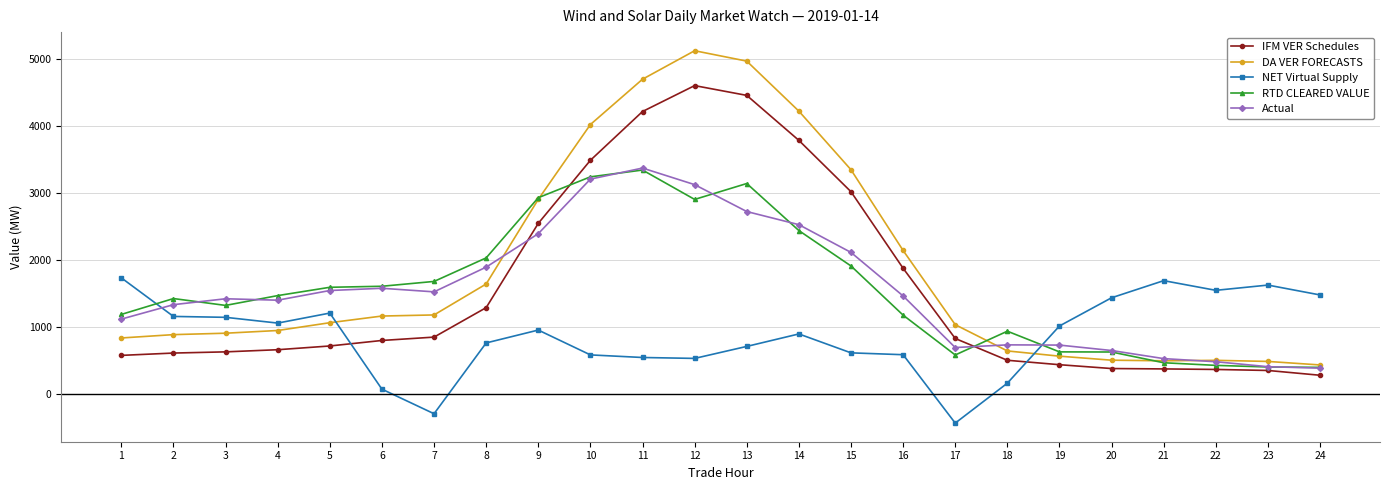

Which series changed the most between 7 and 23?

NET Virtual Supply